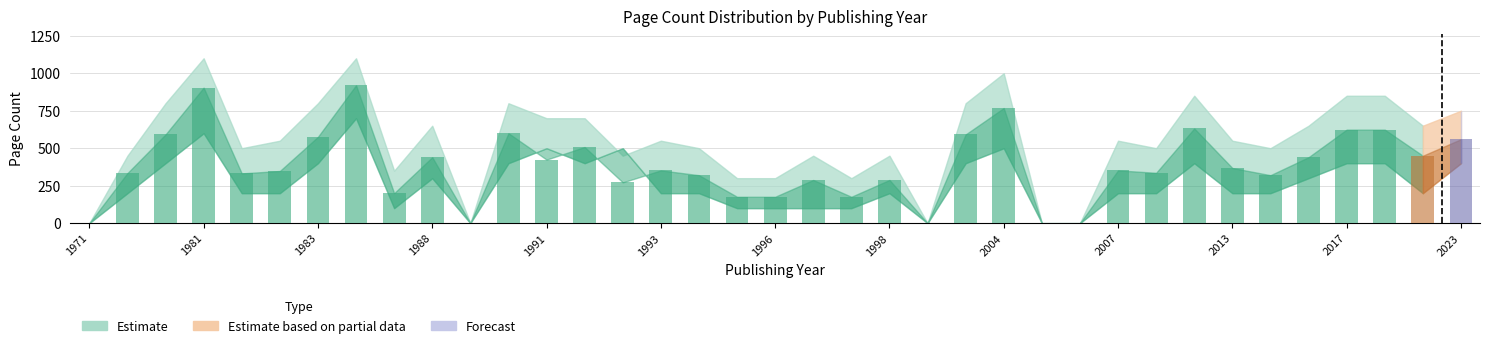

Are the bars horizontal?

No